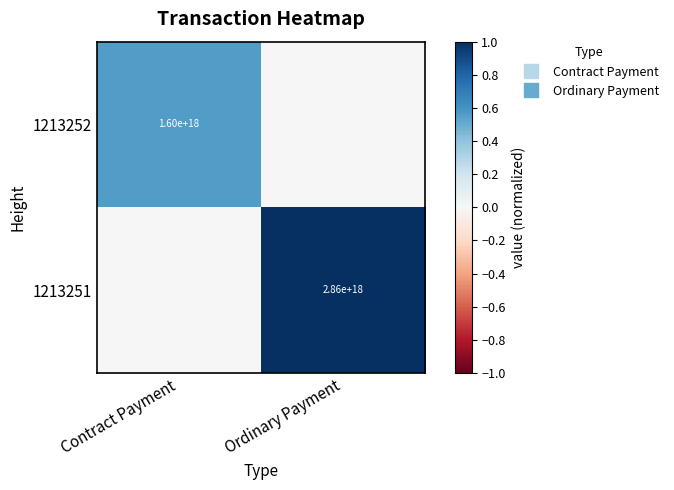

At which category does the chart reach its minimum across all series?

Ordinary Payment